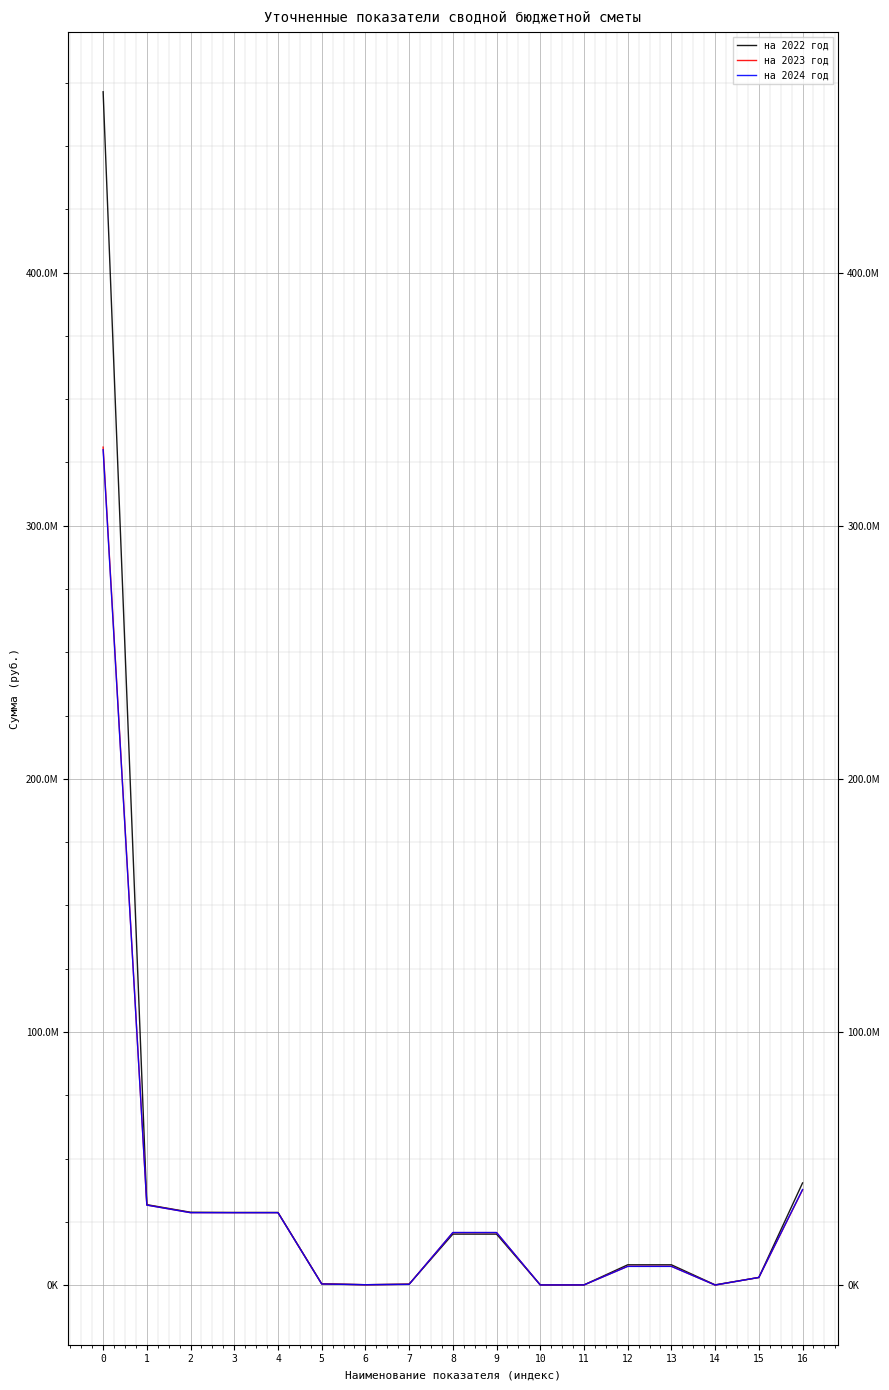

What is the difference between the highest and lowest values at 5?

82300.0